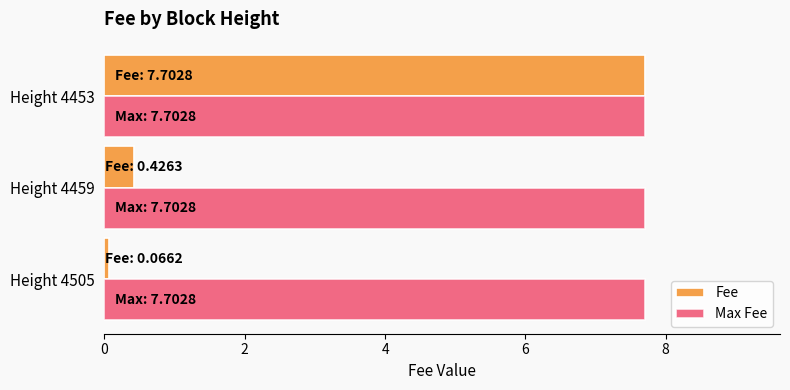

What is the minimum value shown in the chart?

0.1